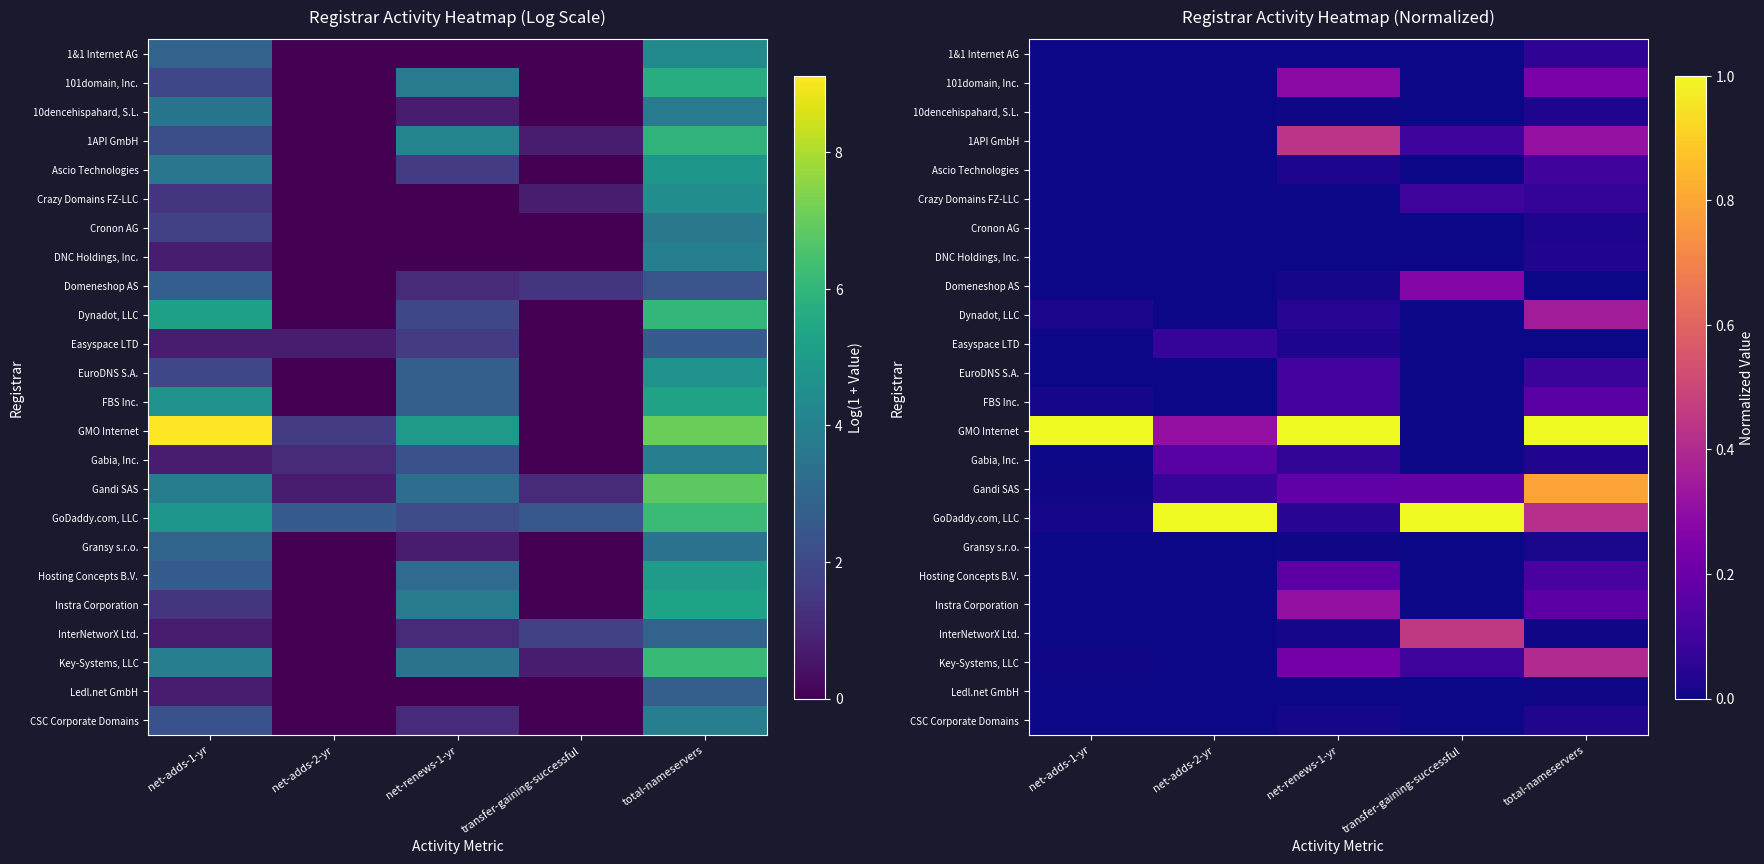

What is the spread (max minus min) of values at net-adds-1-yr?

1.0